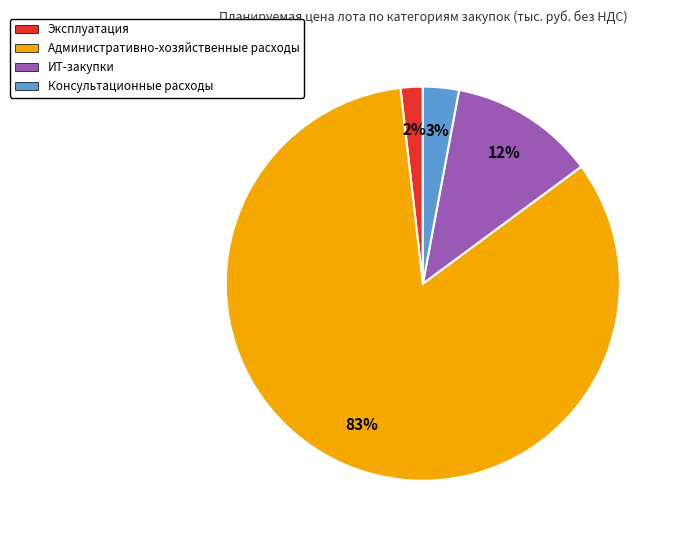

Which category has the biggest portion of the pie?

Административно-хозяйственные расходы